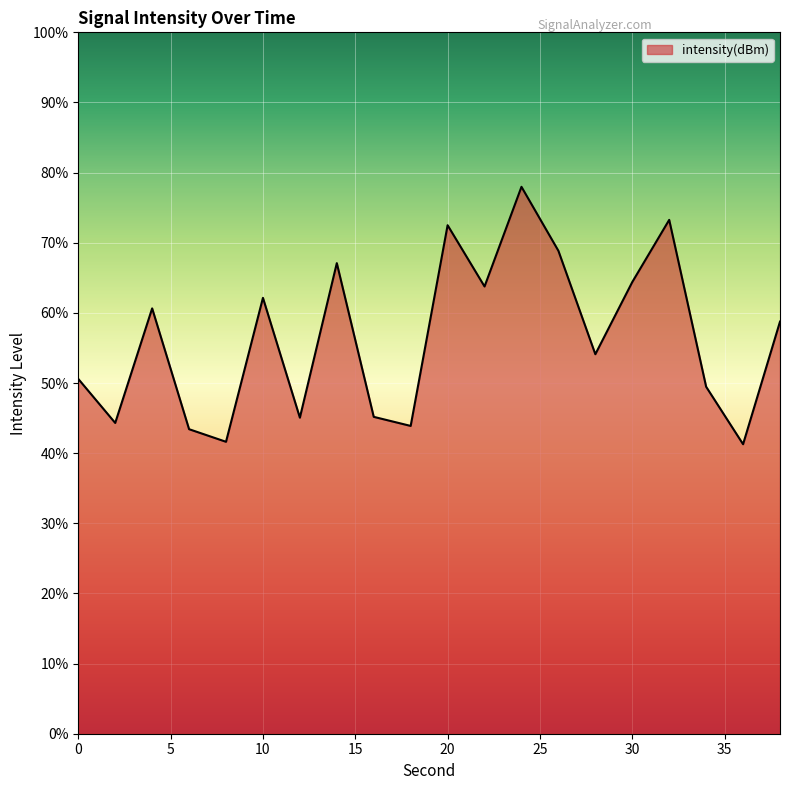

Which label corresponds to the smallest value in the chart?

36